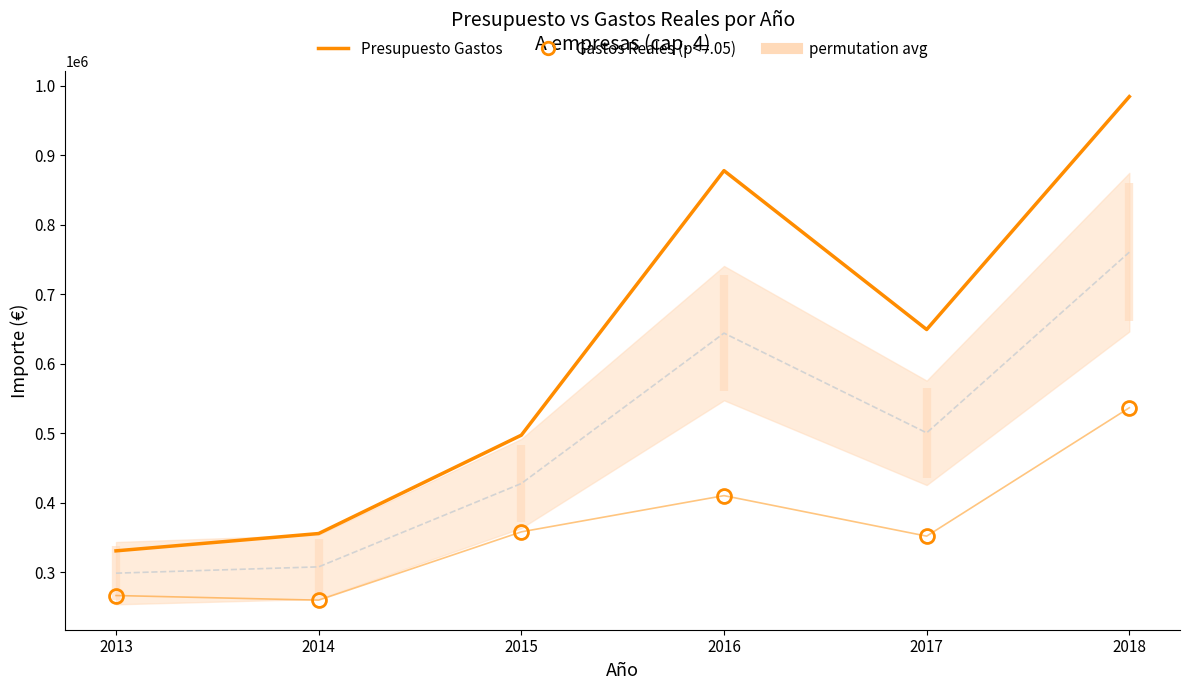

What is the highest value of the Presupuesto Gastos series?

984547.6